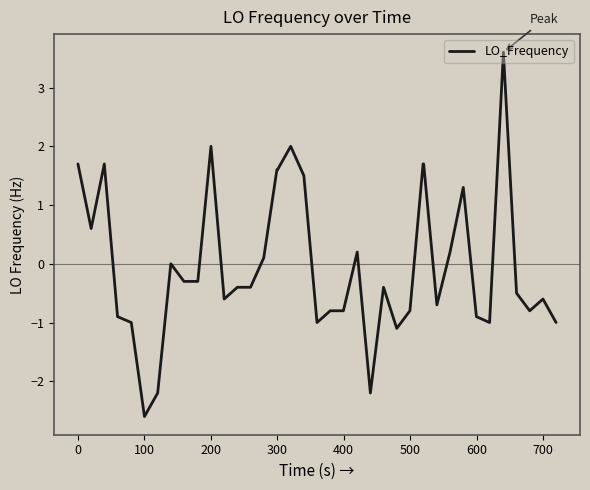

What is the maximum value shown in the chart?

3.6